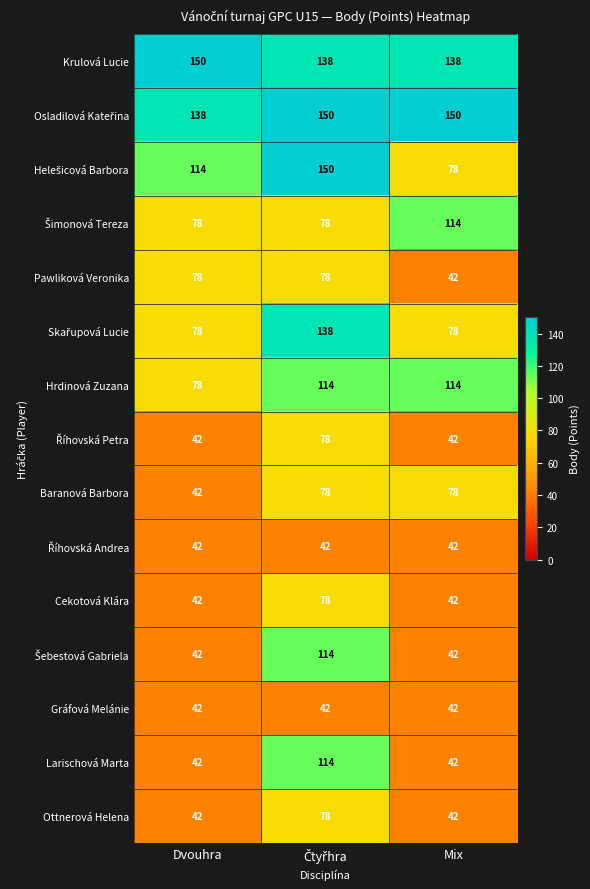

What is the greatest value displayed?

150